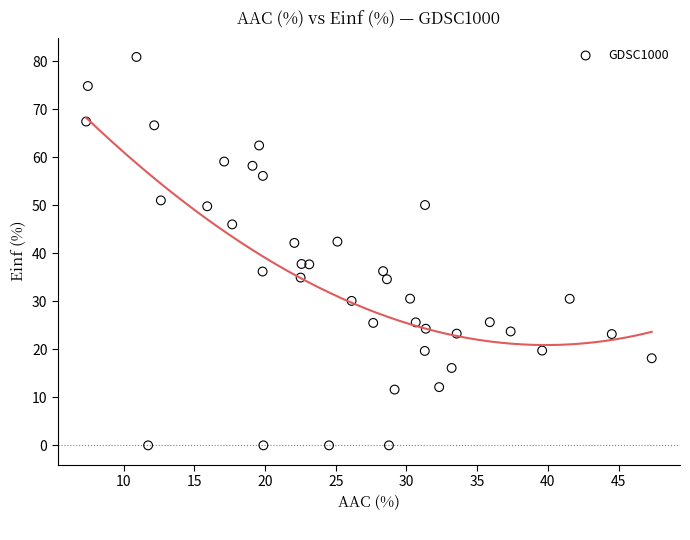

What is the range of X values (max minus min)?

40.0